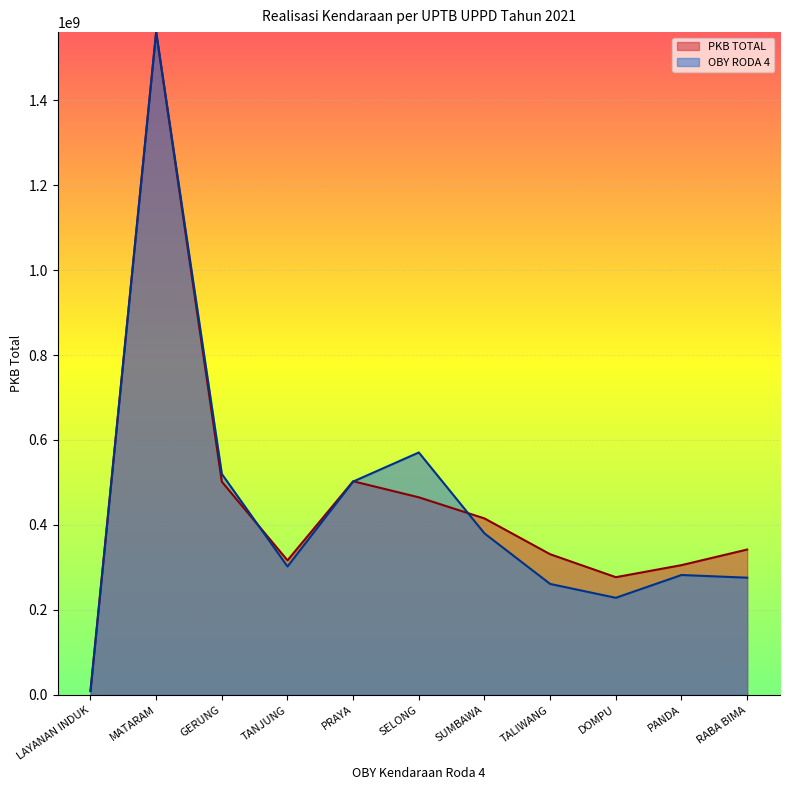

True or false: OBY RODA 4 and PKB TOTAL intersect in this chart.

True